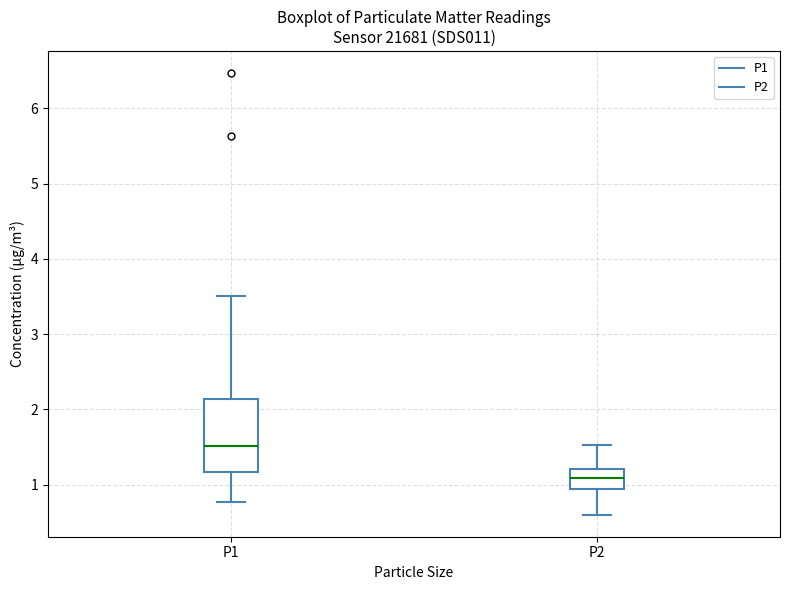

Which box has the lowest median line?

P2